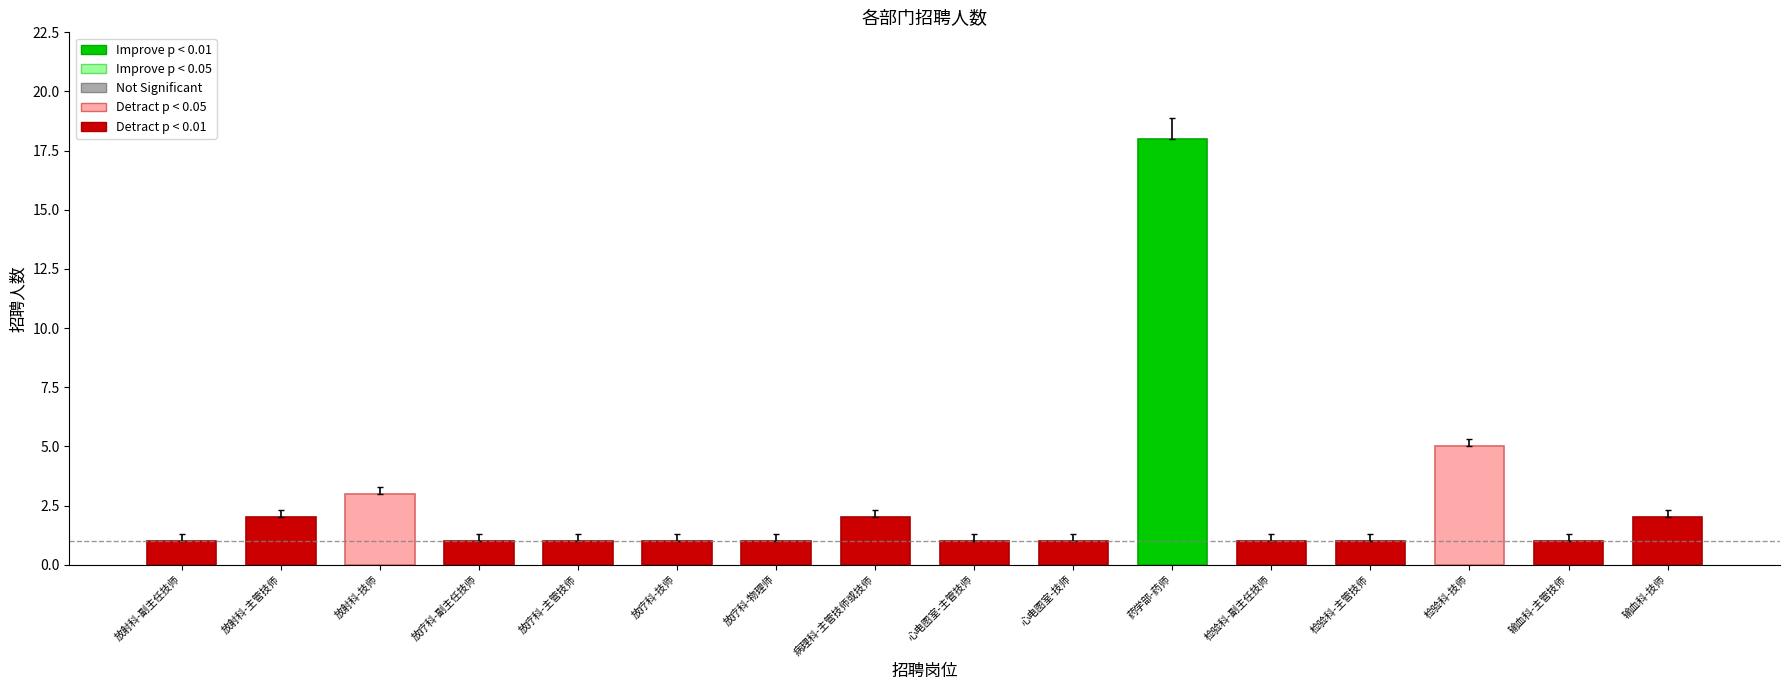

What is the difference between the second highest and minimum values?

4